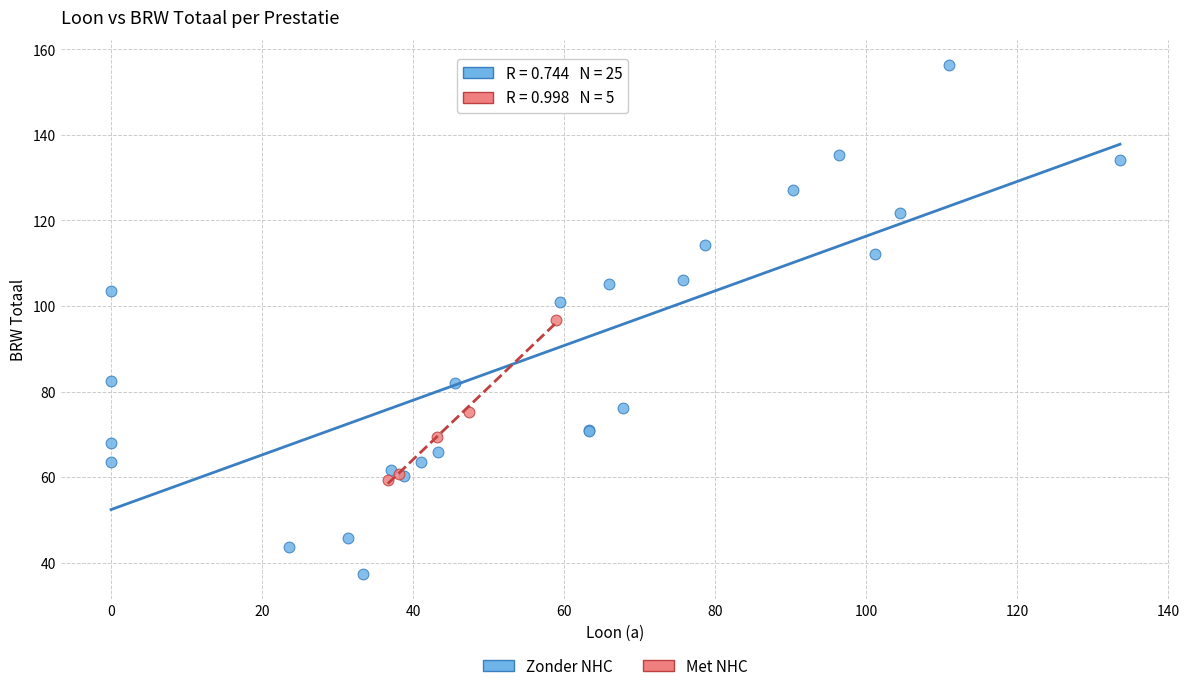

Which series contains the highest Y value?

Zonder NHC